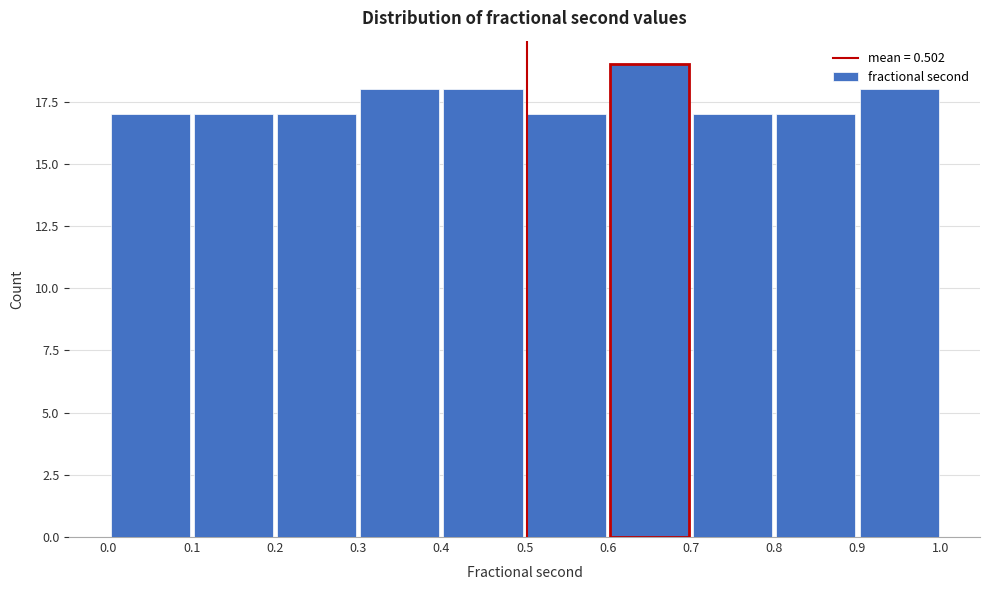

Which range on the x-axis has the tallest bar?

0.6 to 0.7